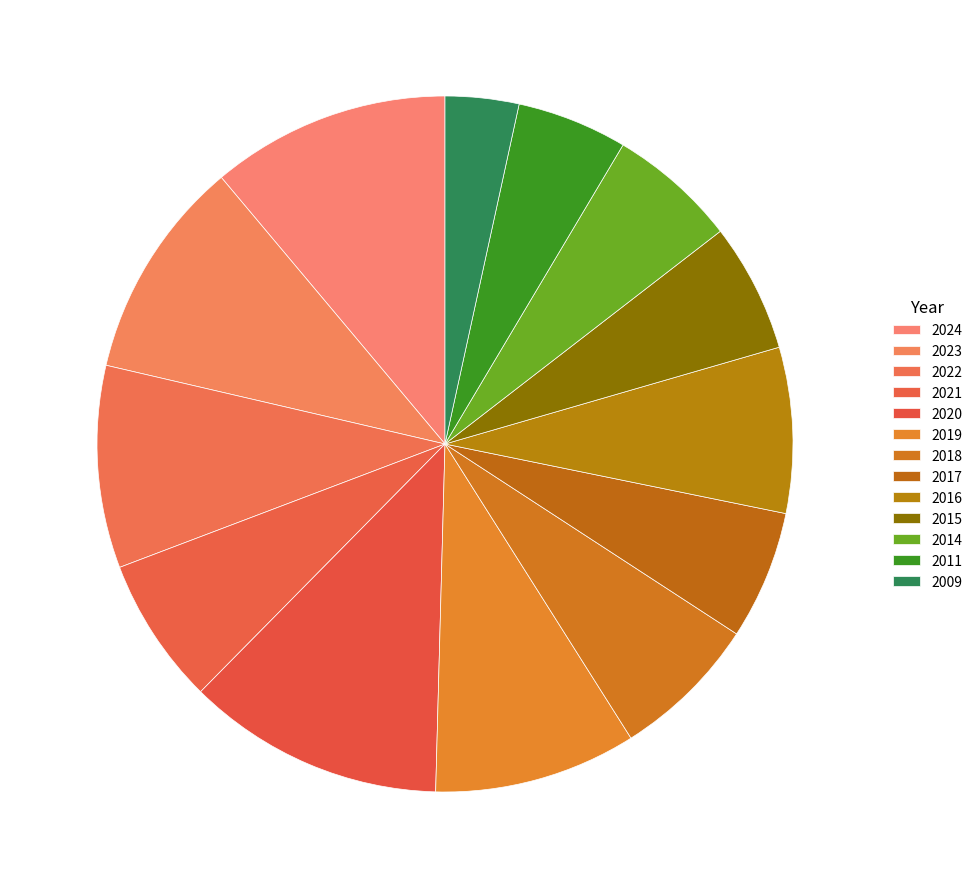

Count the number of slices in the pie.

13